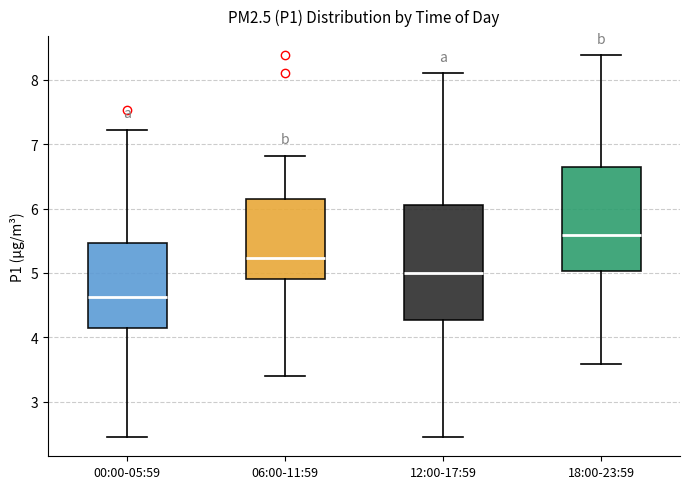

Which box's median line is the highest?

18:00-23:59